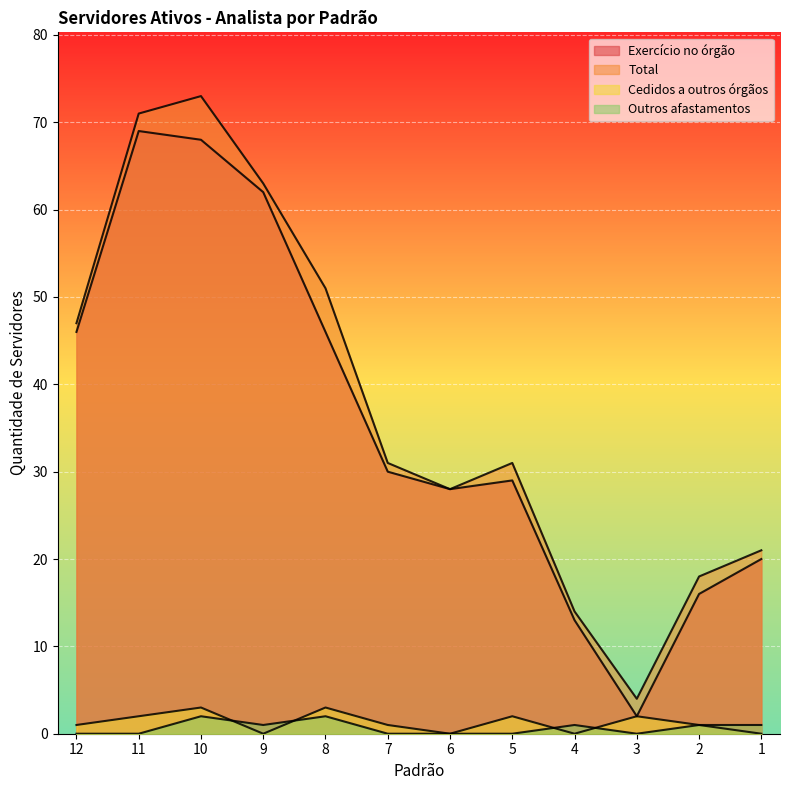

The value of Outros afastamentos at 7 is 1. True or false?

False